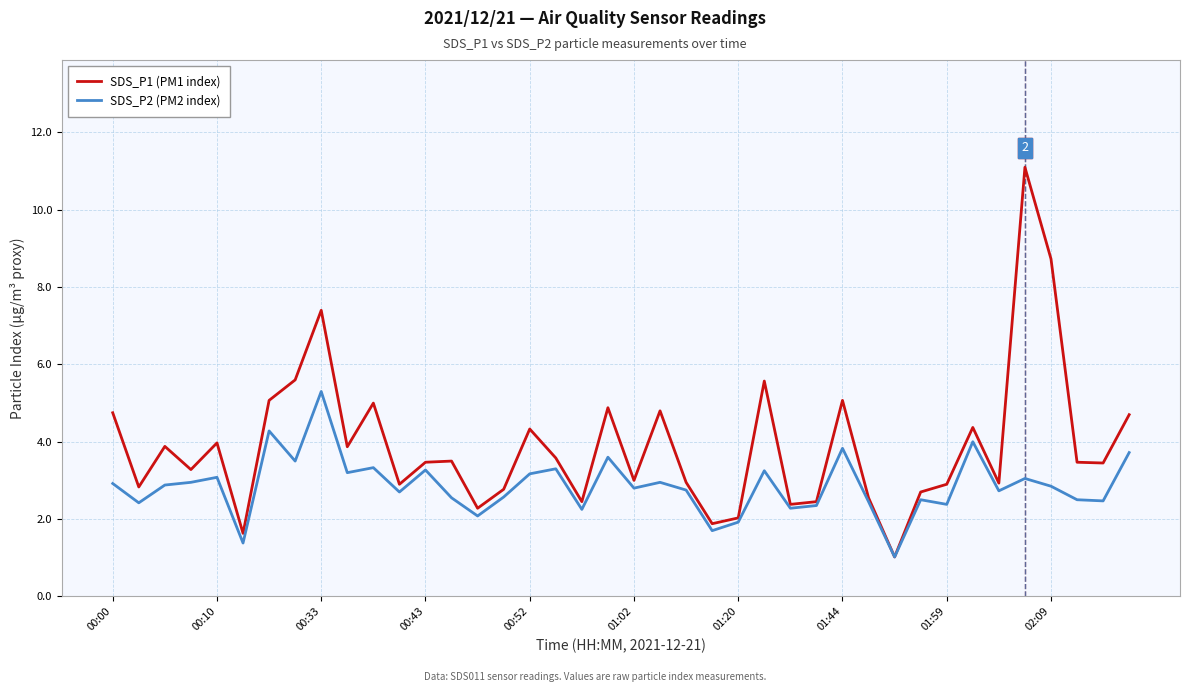

Rank the series by their average value, from highest to lowest.

SDS_P1 (PM1 index), SDS_P2 (PM2 index)